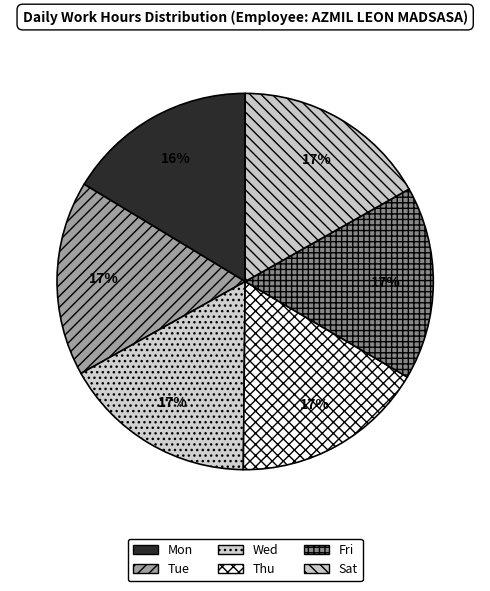

To the nearest percent, what percentage of the pie is Mon?

16%